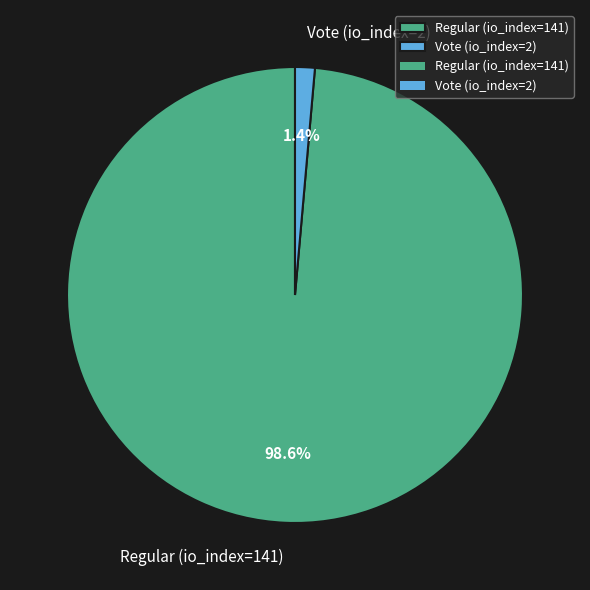

Which has a higher value, Regular (io_index=141) or Vote (io_index=2)?

Regular (io_index=141)